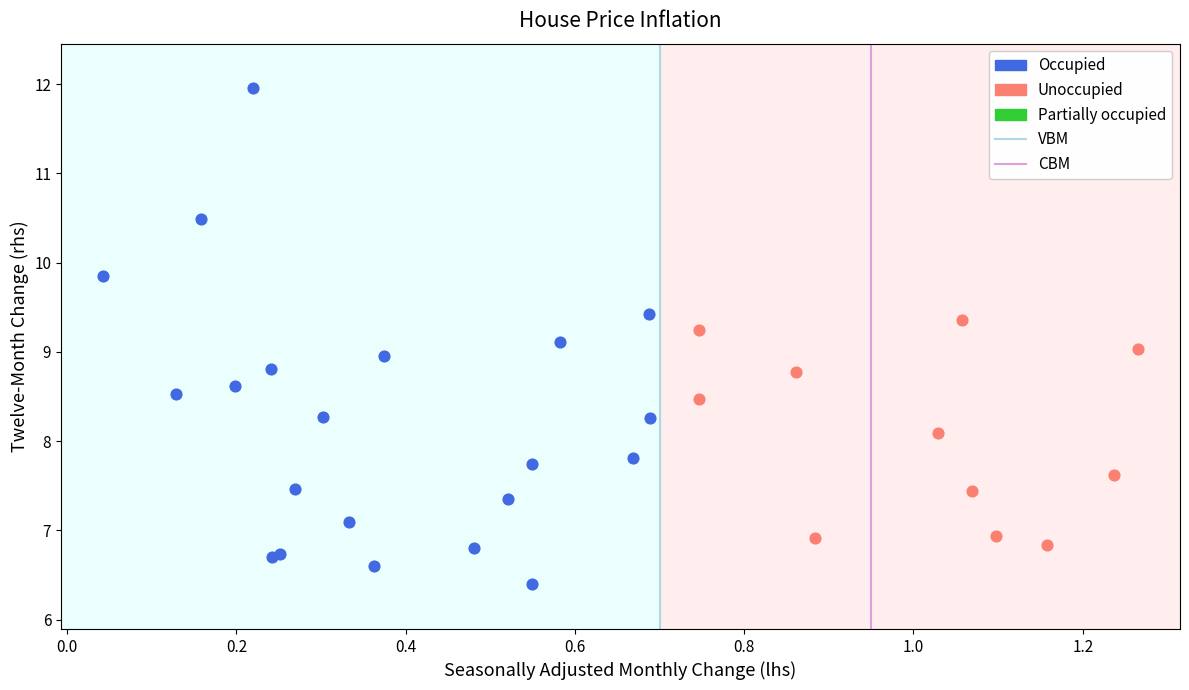

Which series contains the lowest Y value?

Occupied